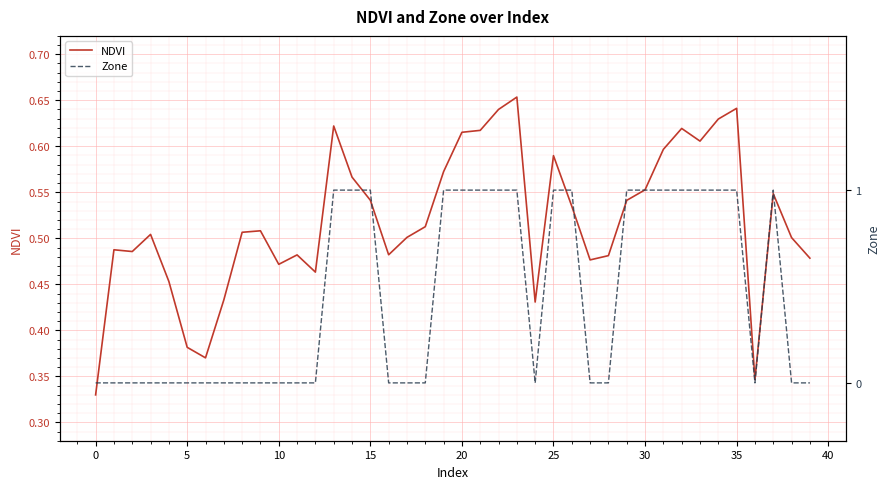

Count the number of categories in the chart.

40